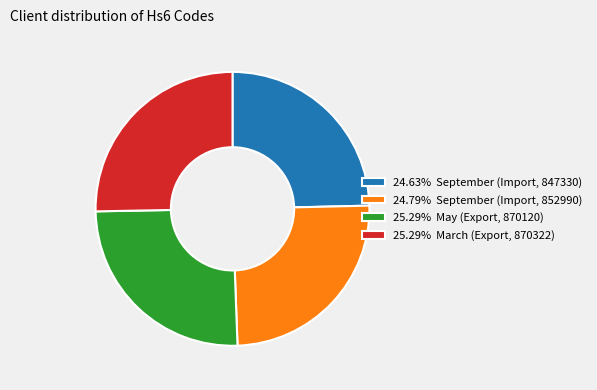

Do 24.63% September (Import, 847330) and 24.79% September (Import, 852990) together represent more than half of the pie?

No